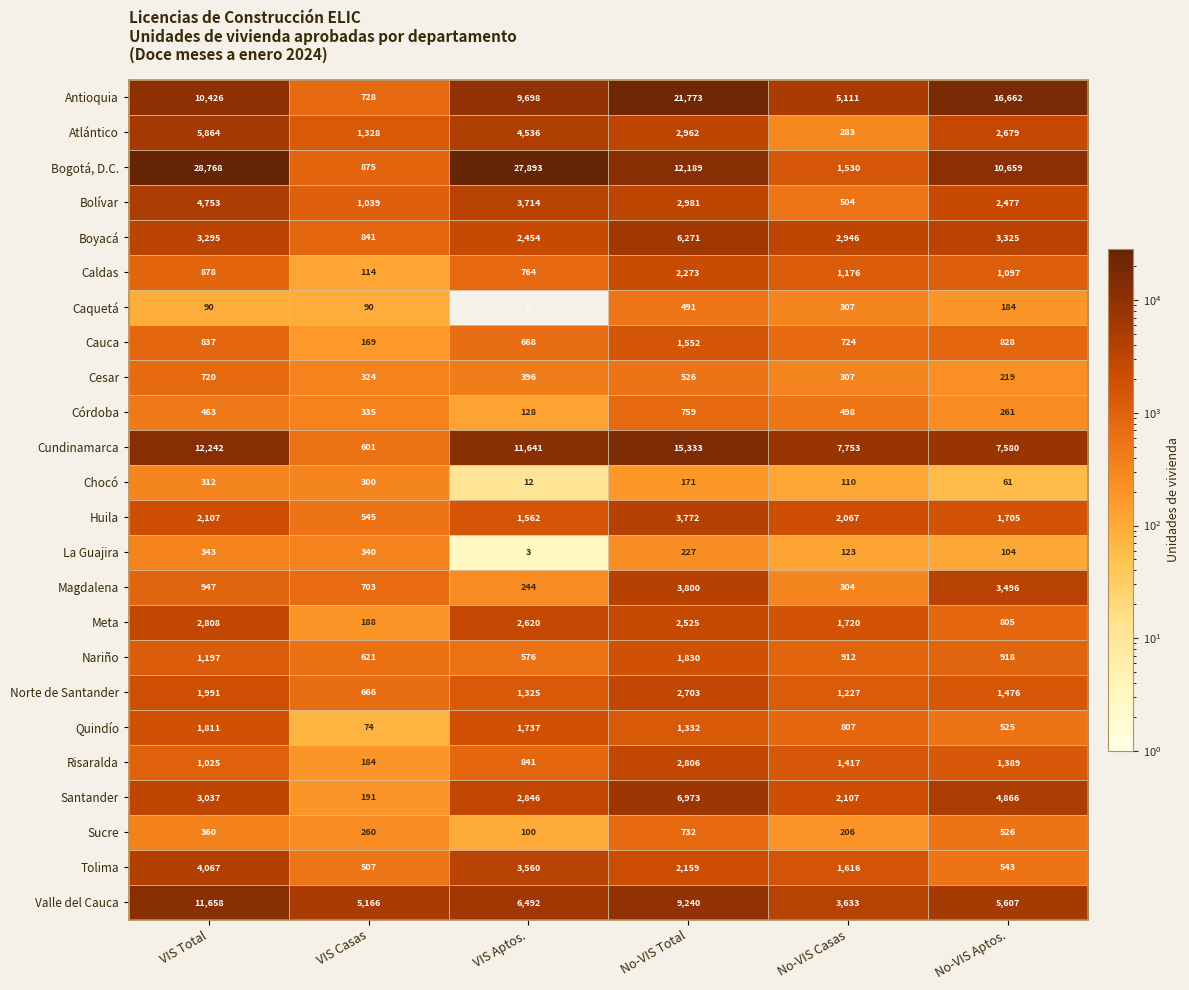

What is the sum of the Antioquia values at No-VIS Total and No-VIS Aptos.?

38435